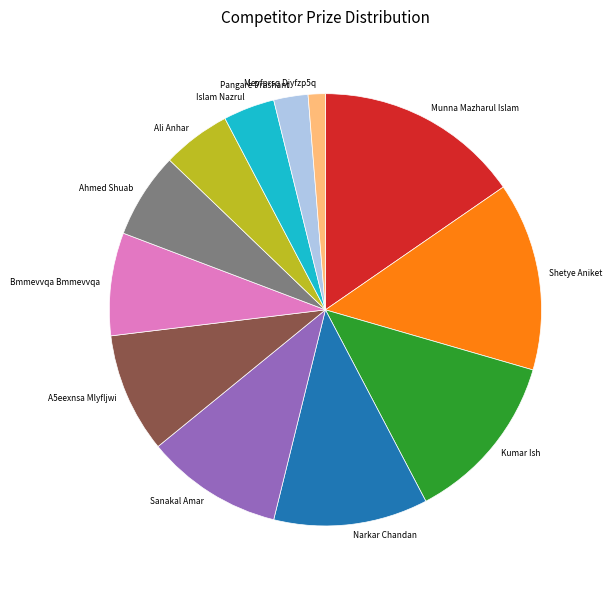

Rank the categories by value from highest to lowest.

Munna Mazharul Islam, Shetye Aniket, Kumar Ish, Narkar Chandan, Sanakal Amar, A5eexnsa Mlyfljwi, Bmmevvqa Bmmevvqa, Ahmed Shuab, Ali Anhar, Islam Nazrul, Pangare Prashant, Meyfprsq Djyfzp5q